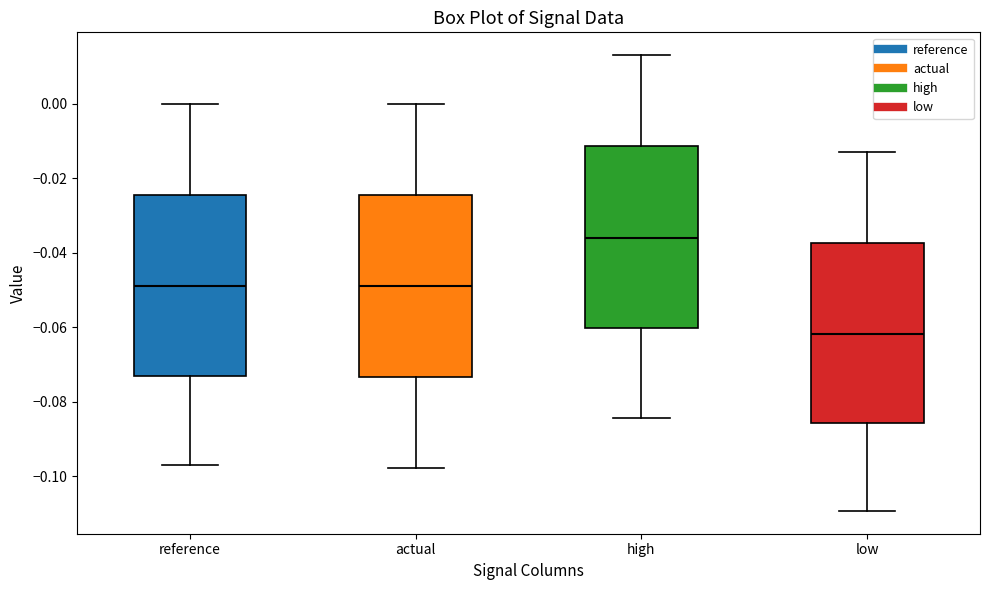

Where does the upper whisker of the box for high end on the y-axis? The values are not printed on the chart, so give them approximately, as read against the axis.

0.012